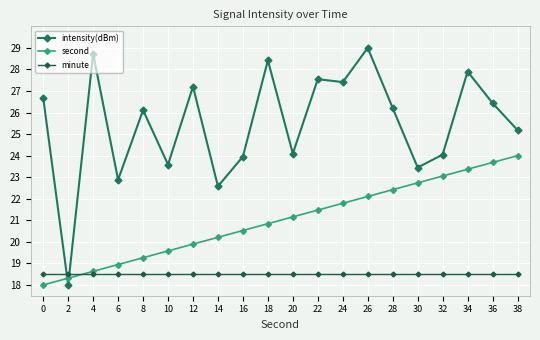

Which series has the largest total across all categories?

intensity(dBm)